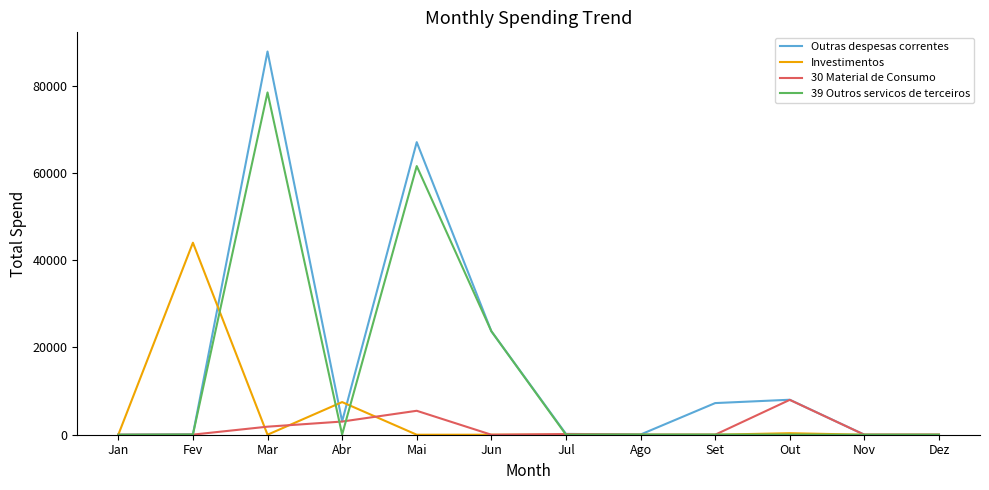

Does the chart display data point markers on the line(s)?

No